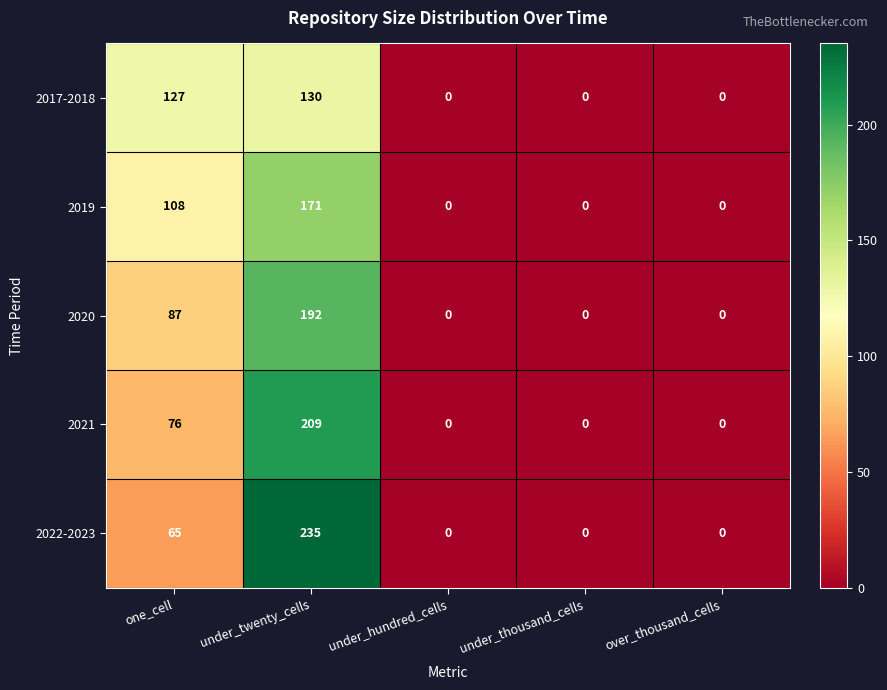

True or false: 2019 has a value of 0 at under_thousand_cells.

True